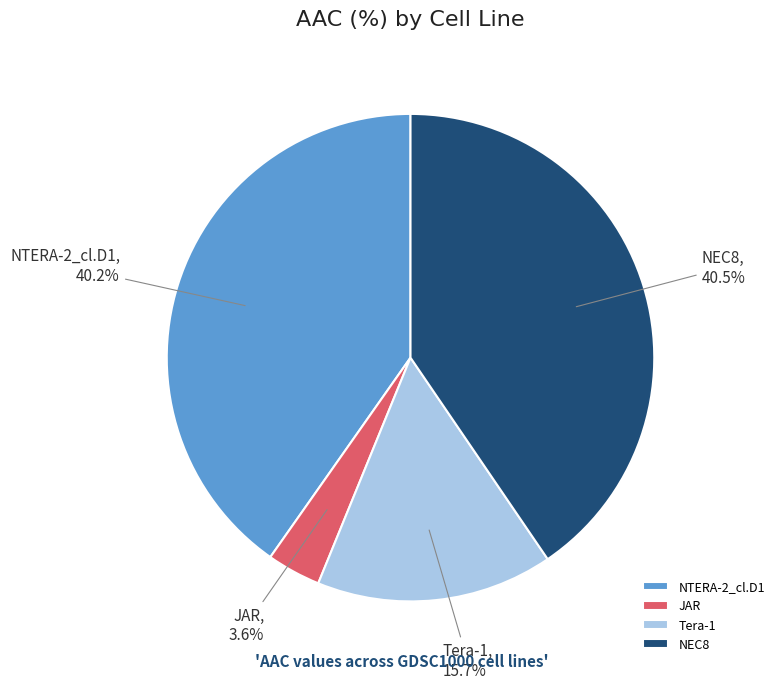

Which has a higher value, JAR or Tera-1?

Tera-1